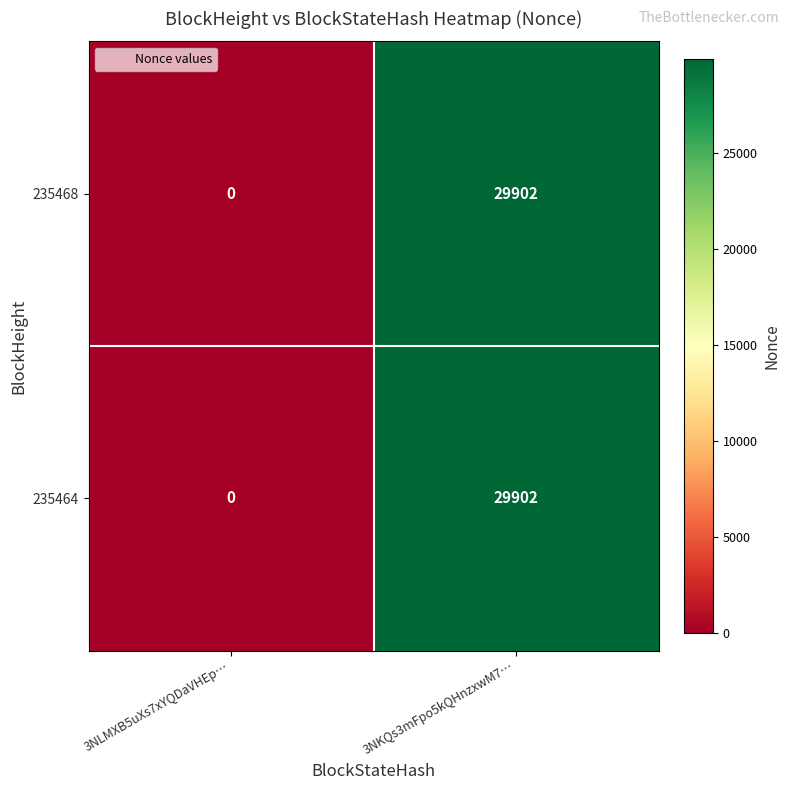

What is the maximum value shown in the chart?

29902